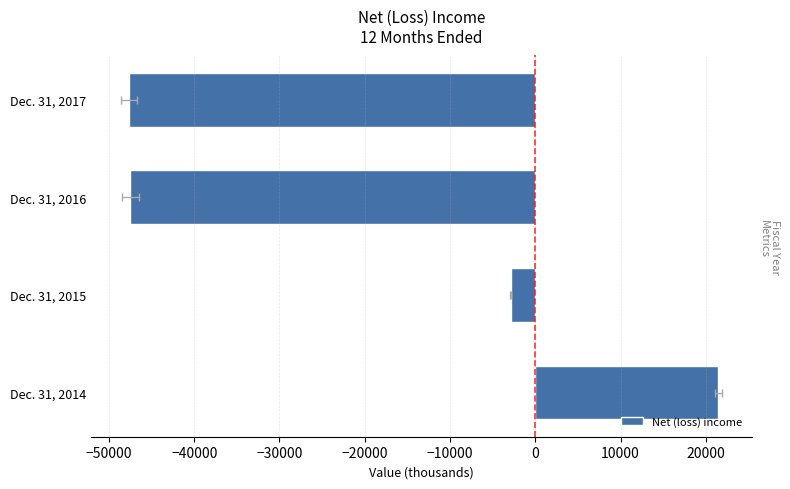

How many data points are less than -2891?

2